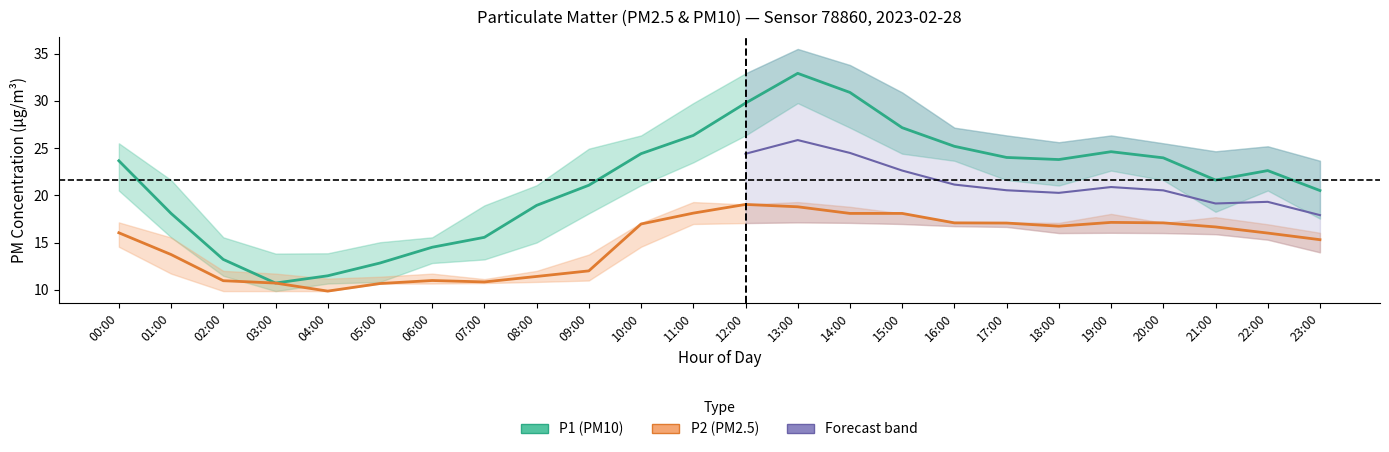

Which category has the lowest value in the P2_upper series?

07:00